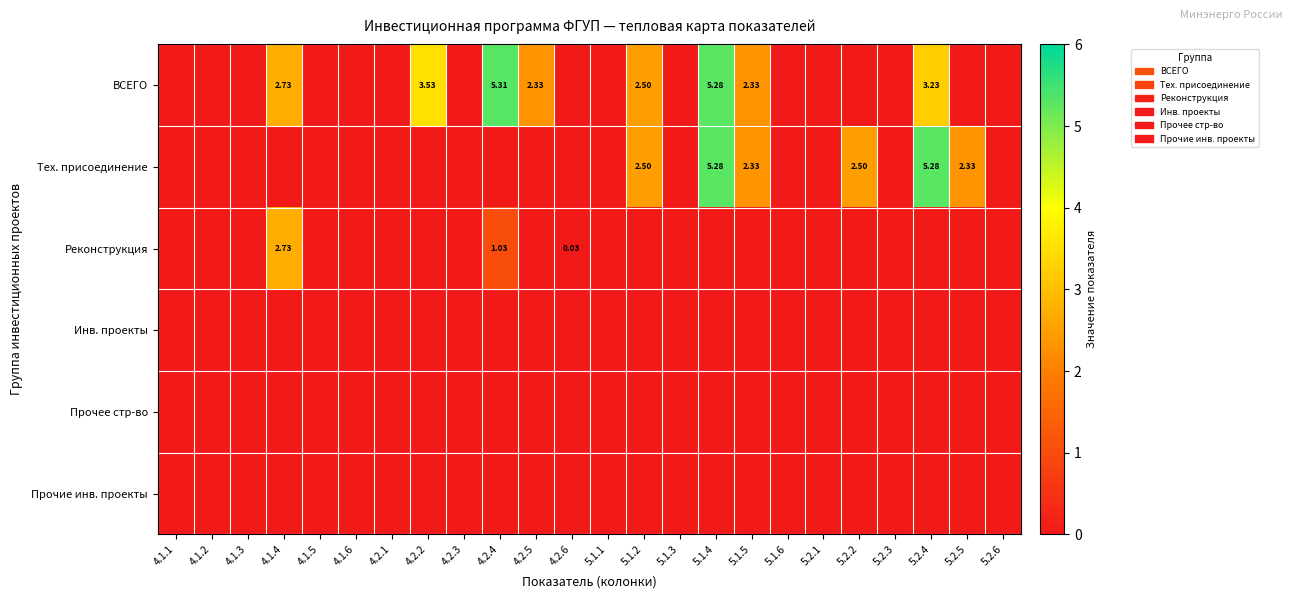

Which has a higher value, 4.2.4 or 4.1.2?

4.2.4